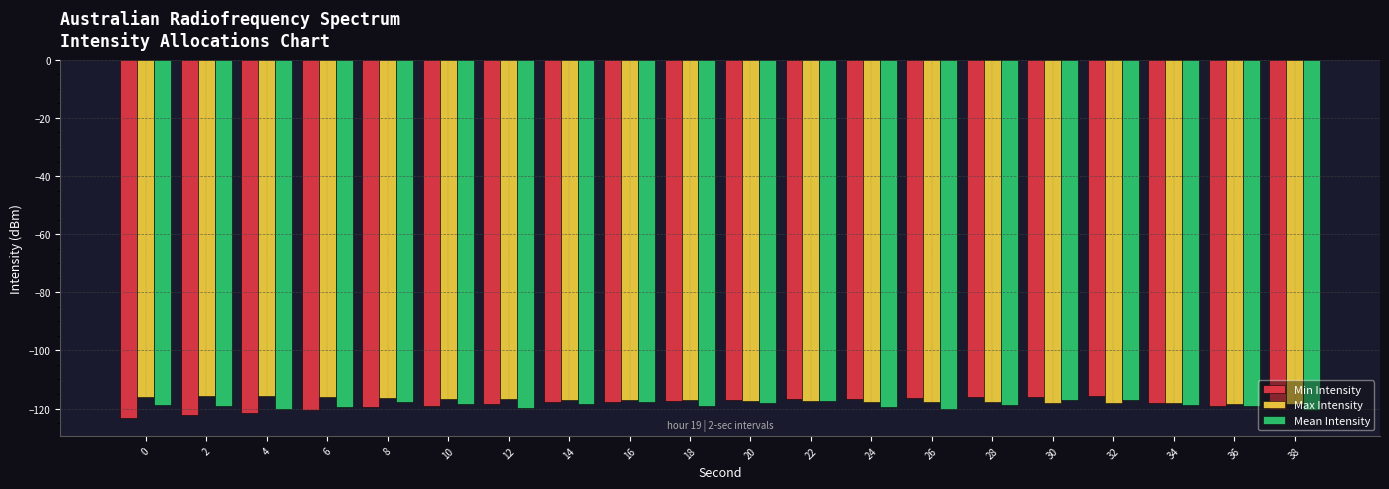

What is the greatest value displayed?

-115.5